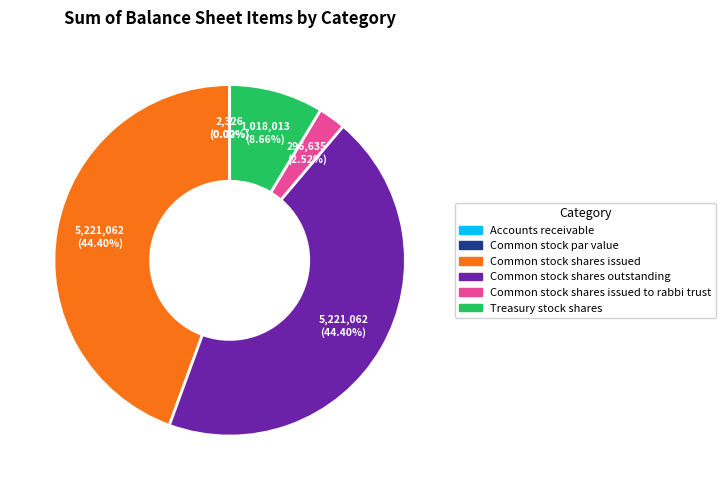

Does any single category account for the majority?

No